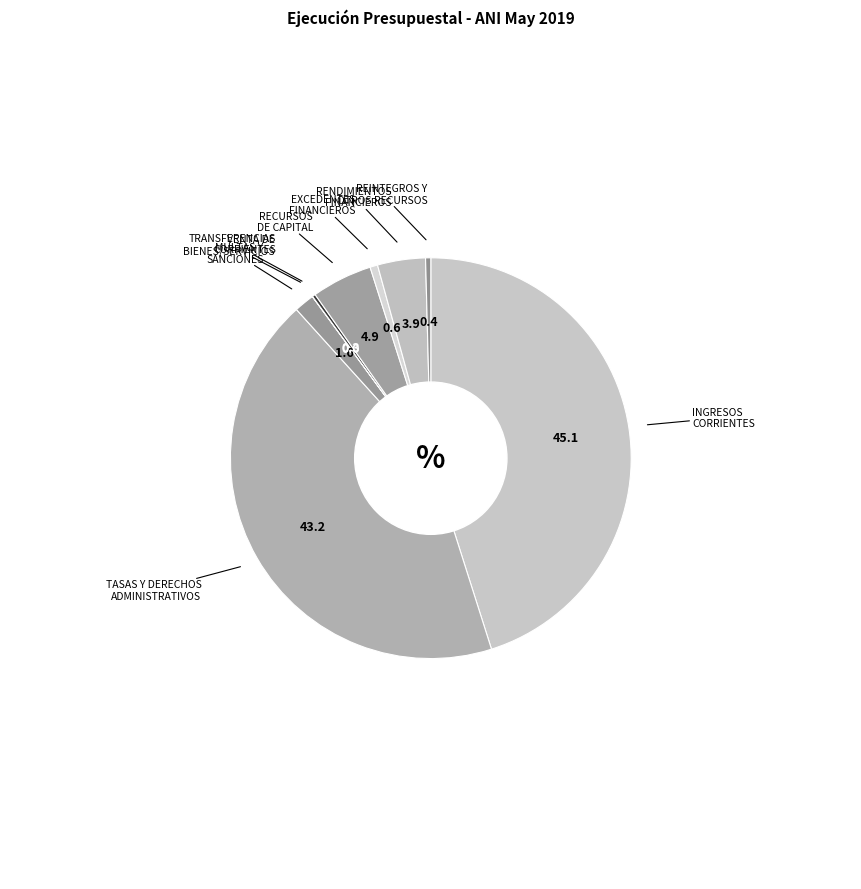

How many slices are in this pie chart?

9